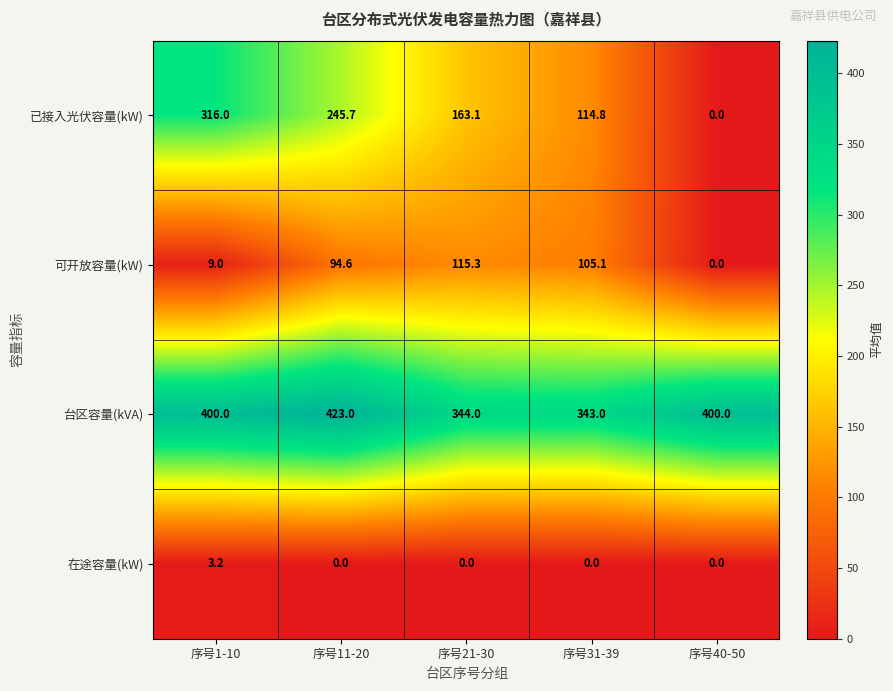

Which label corresponds to the largest value in the chart?

序号11-20